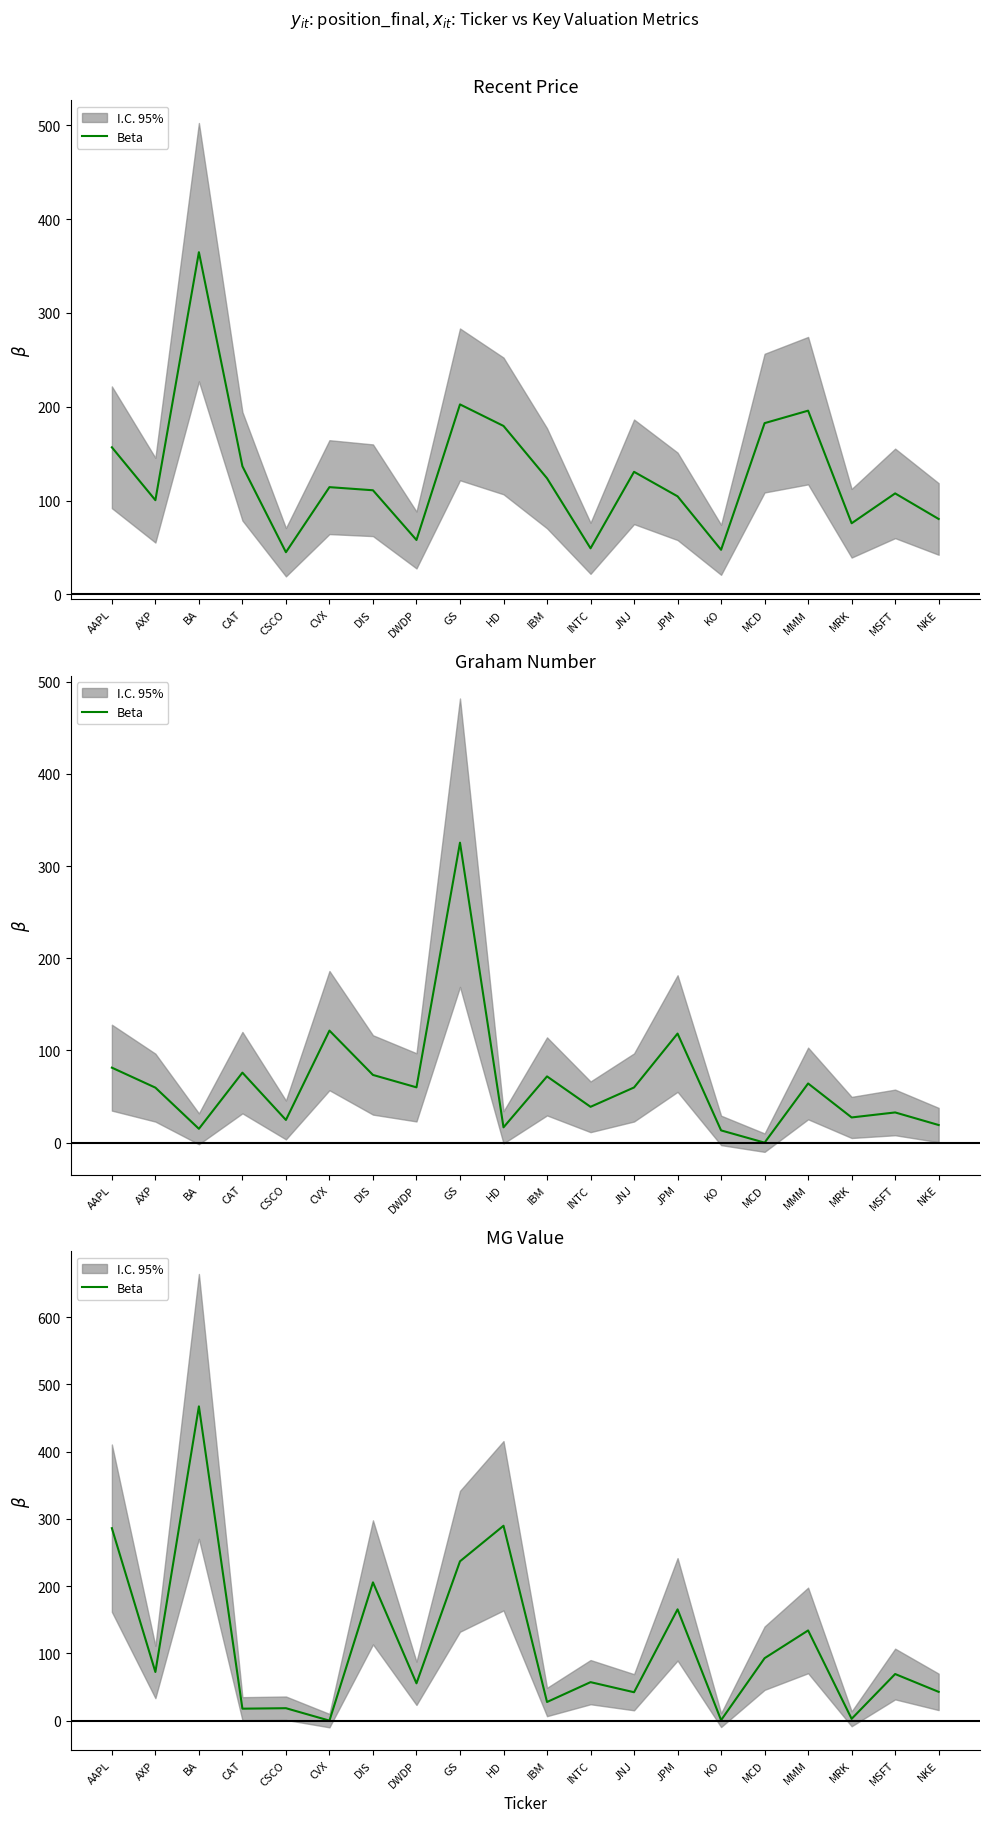

What is the label of the 5th point from the left?

CSCO